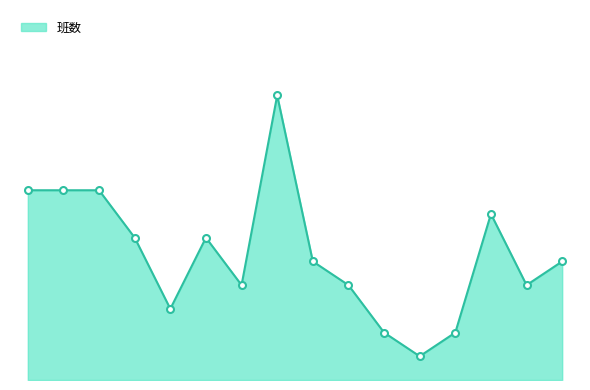

What is the label of the 7th point from the right?

新楼小学